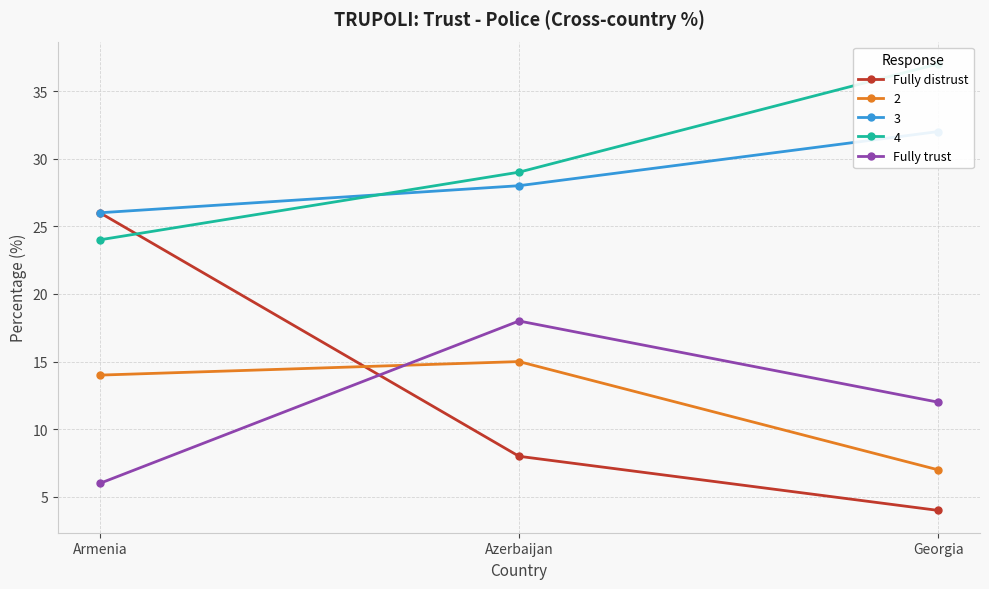

What is the sum of the Fully distrust values at Armenia and Georgia?

30